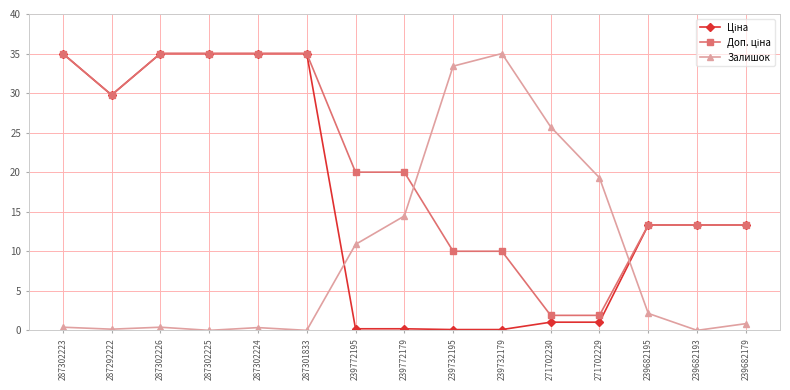

What is the label of the 5th point from the left?

287302224